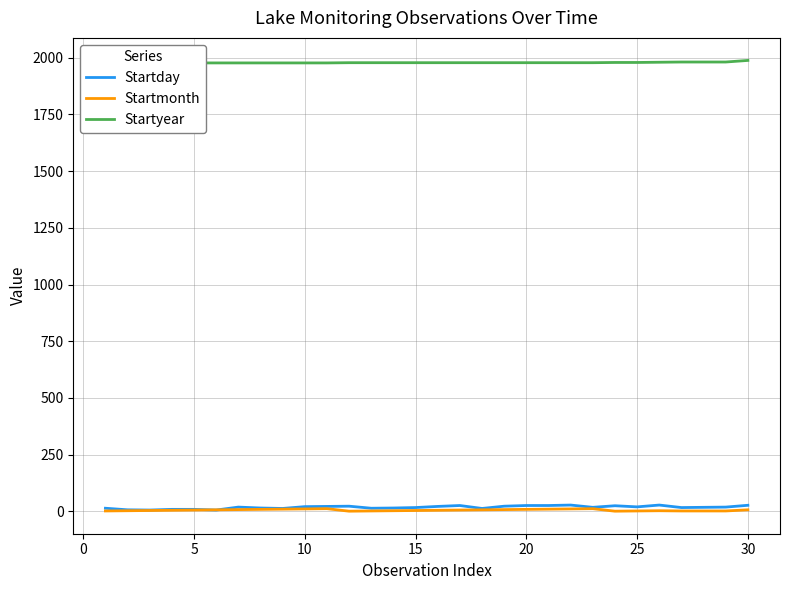

How many lines are shown in the chart?

3